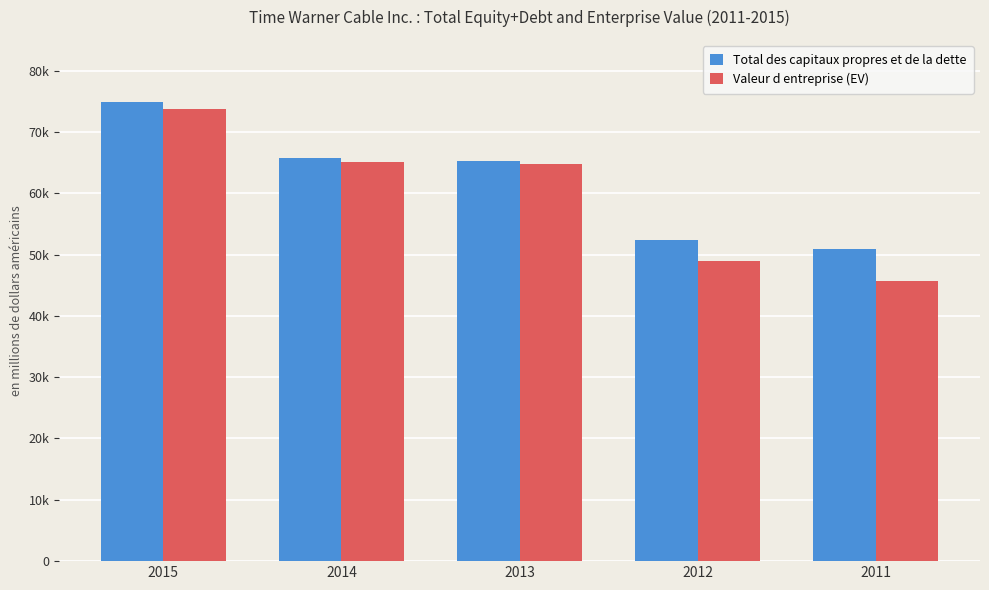

What is the value of the Valeur d entreprise (EV) bar at the 2nd from the left?

65077